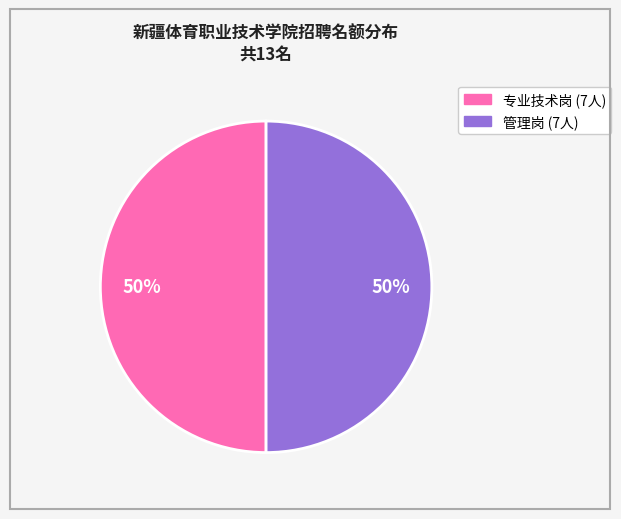

How many slices are in this pie chart?

2